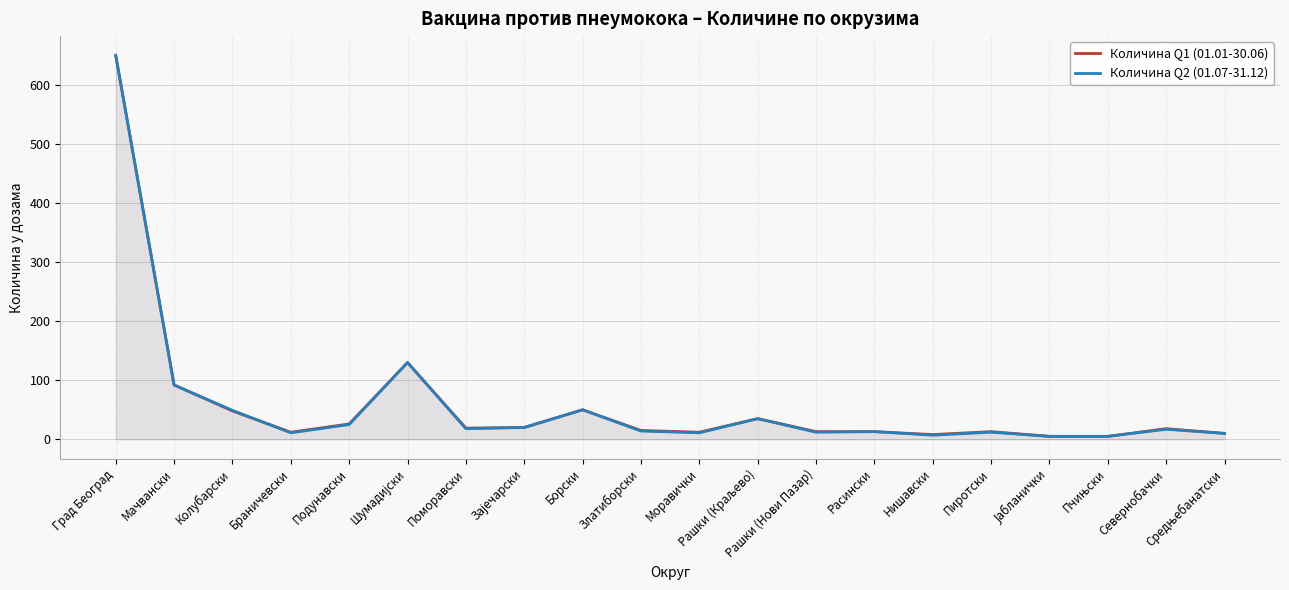

At which category does the chart reach its minimum across all series?

Јабланички